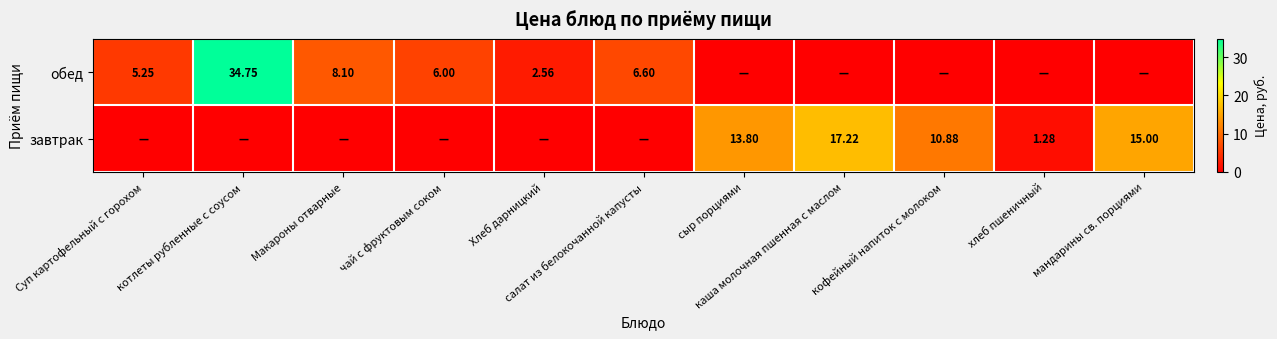

Is it true that завтрак equals 5.8 at салат из белокочанной капусты?

False